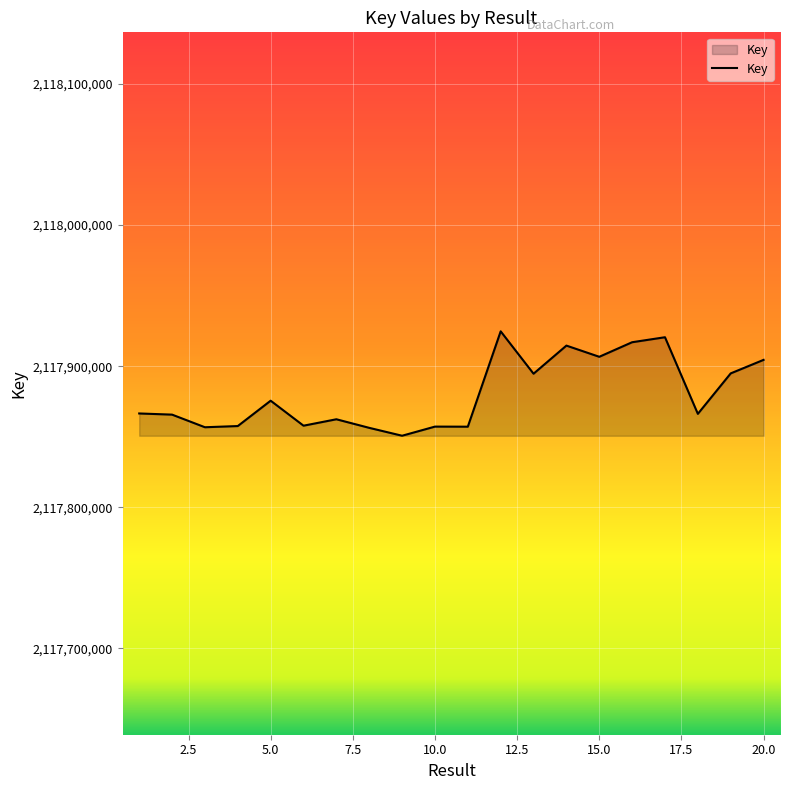

What is the difference between the maximum and minimum values?

73959